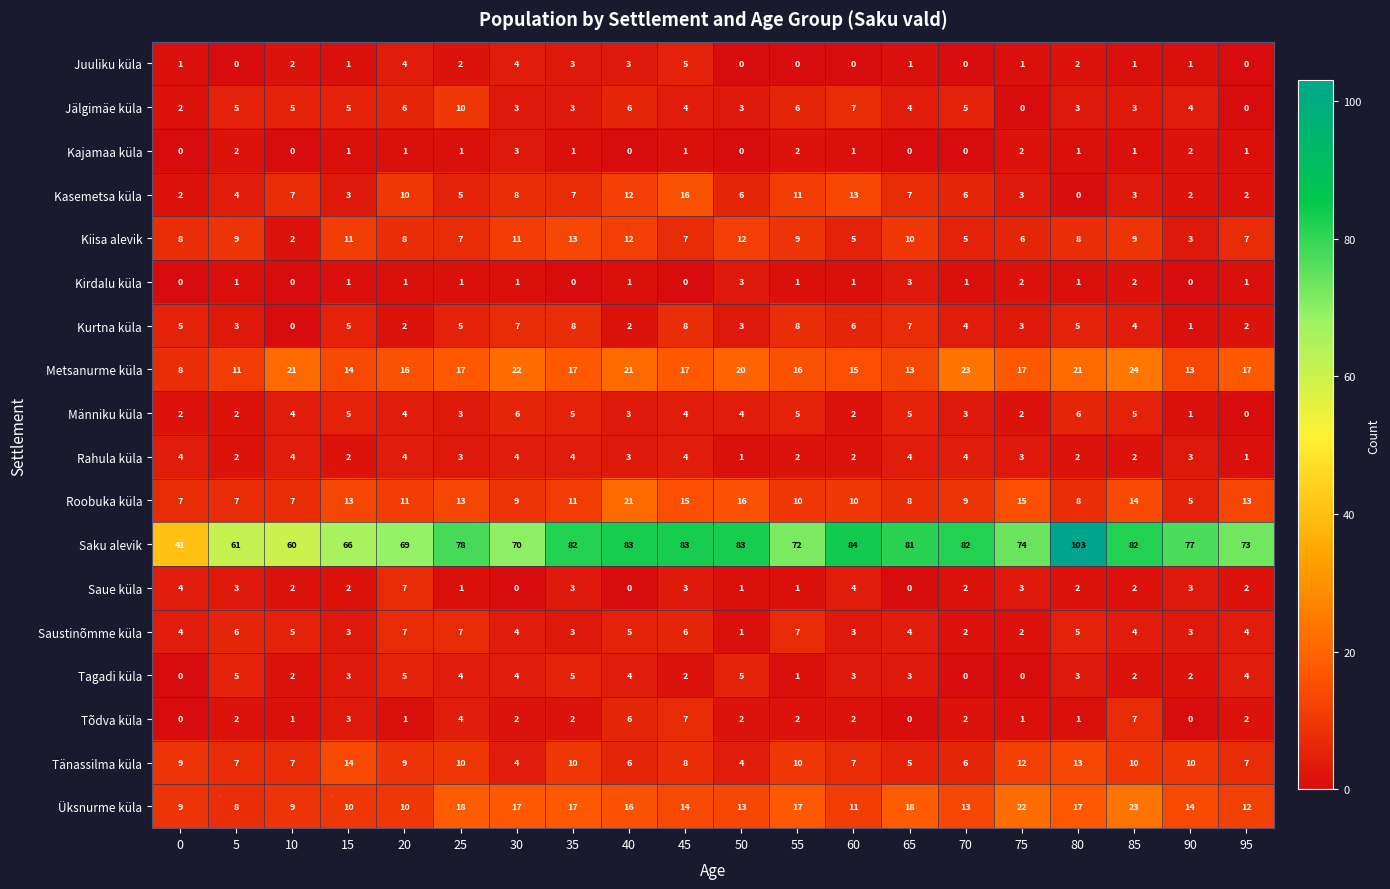

How many Saue küla values are between 1 and 3?

14